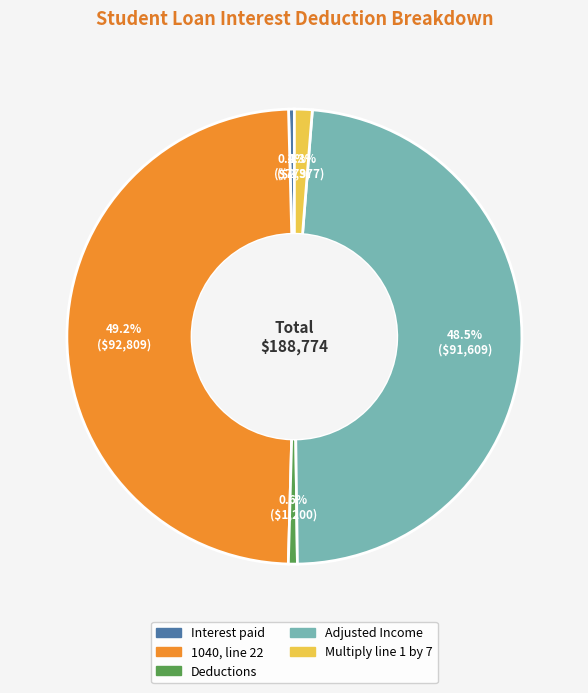

Does any single category account for the majority?

No